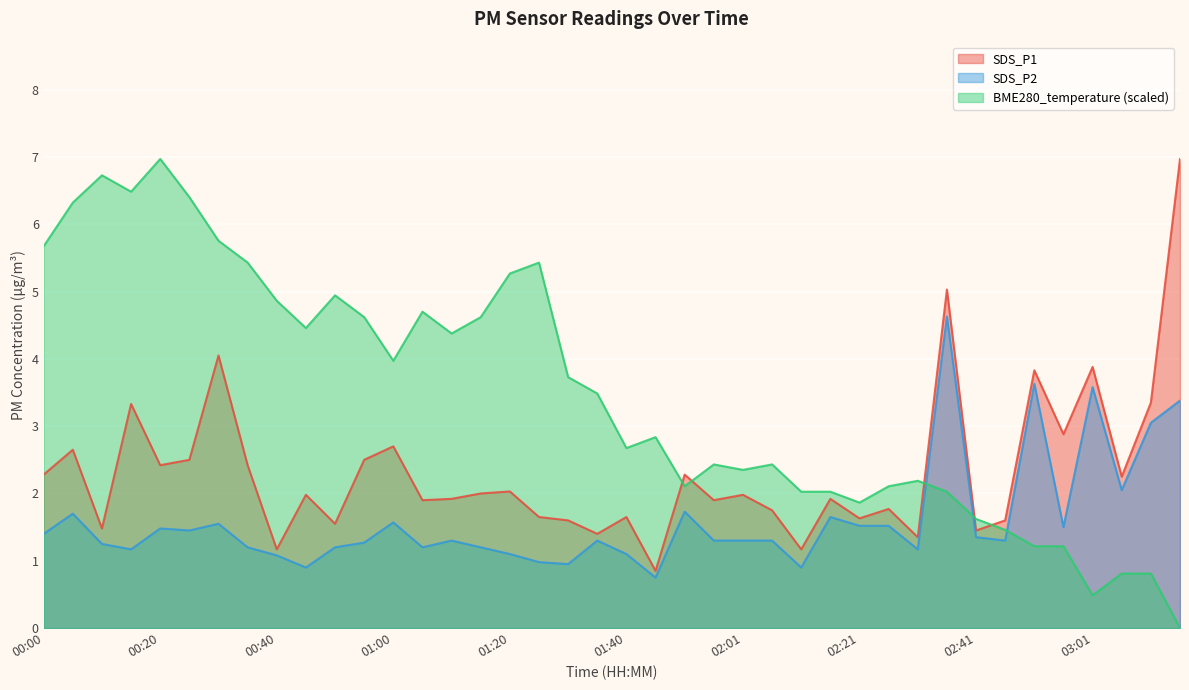

How many lines are shown in the chart?

3